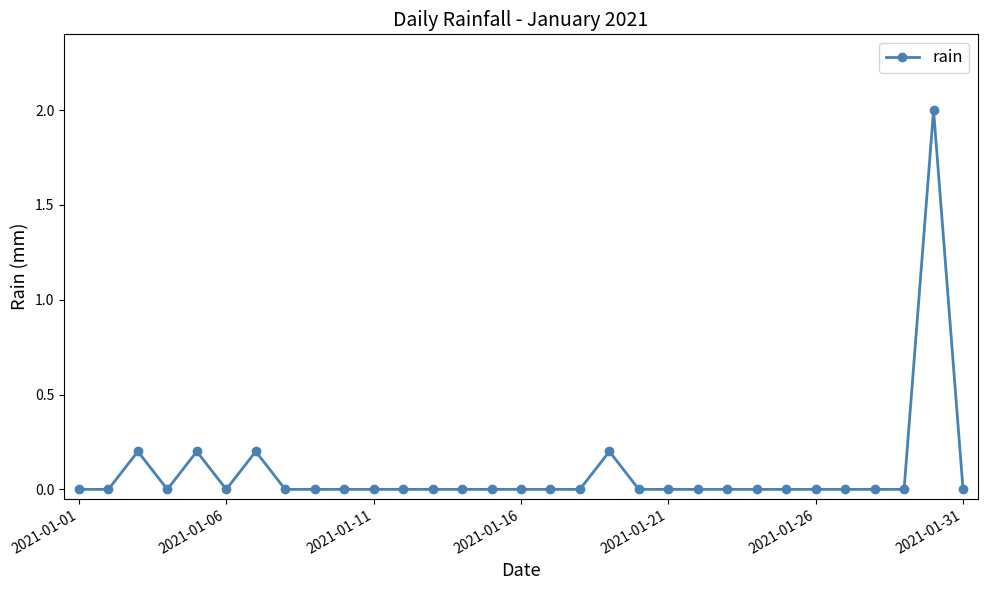

What is the value of the 7th point from the left?

0.2